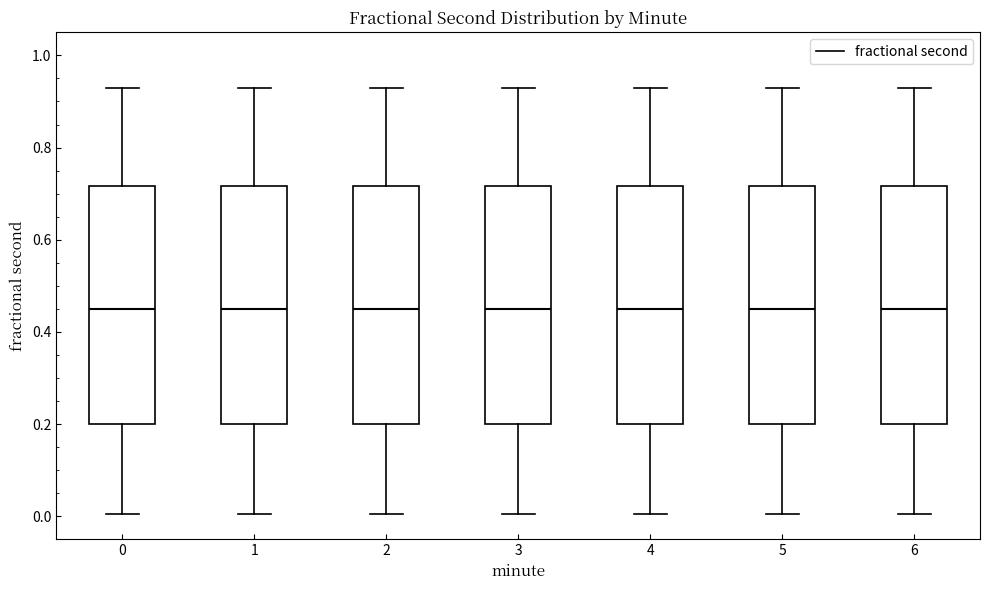

Reading left to right, read every box against the y-axis: the position of its median line, the range the box covers, and the ends of its whiskers. The values are not printed on the chart, so give them approximately, as read against the axis.

0: median 0.44, box 0.20 to 0.72, whiskers 0.00 to 0.94
1: median 0.44, box 0.20 to 0.72, whiskers 0.00 to 0.94
2: median 0.44, box 0.20 to 0.72, whiskers 0.00 to 0.94
3: median 0.44, box 0.20 to 0.72, whiskers 0.00 to 0.94
4: median 0.44, box 0.20 to 0.72, whiskers 0.00 to 0.94
5: median 0.44, box 0.20 to 0.72, whiskers 0.00 to 0.94
6: median 0.44, box 0.20 to 0.72, whiskers 0.00 to 0.94